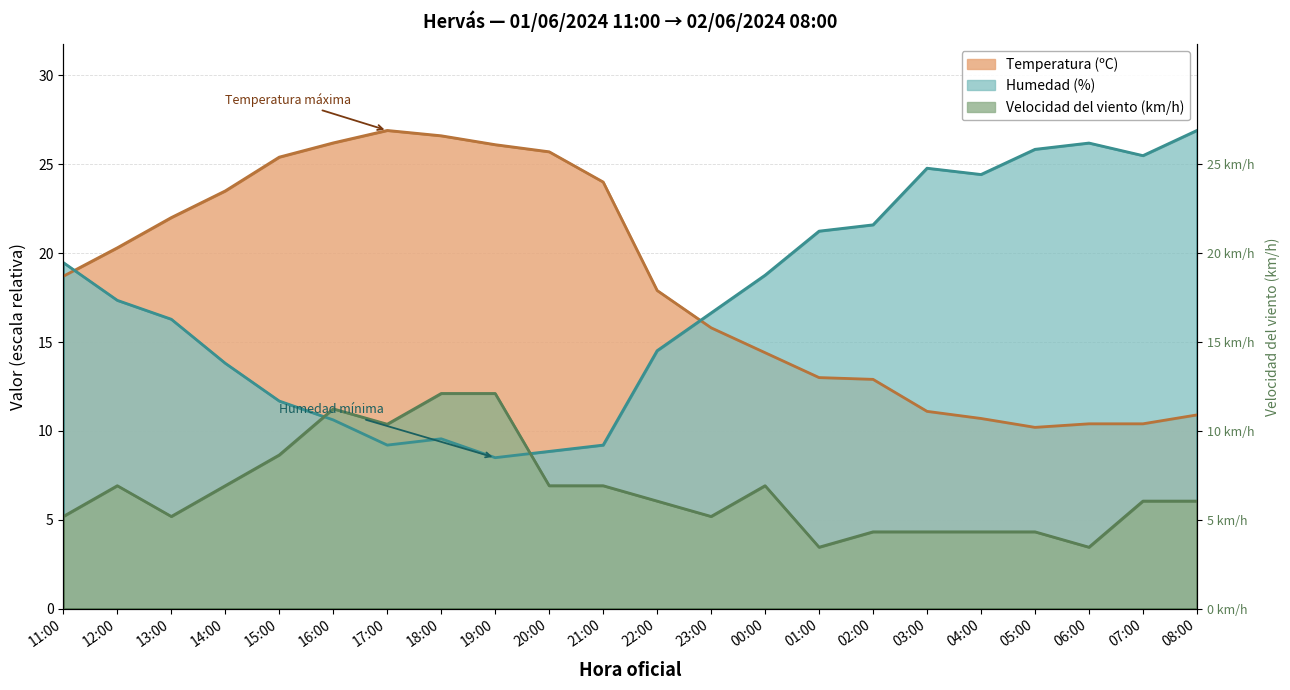

What value does the Humedad (%) series have at 16:00?

10.6